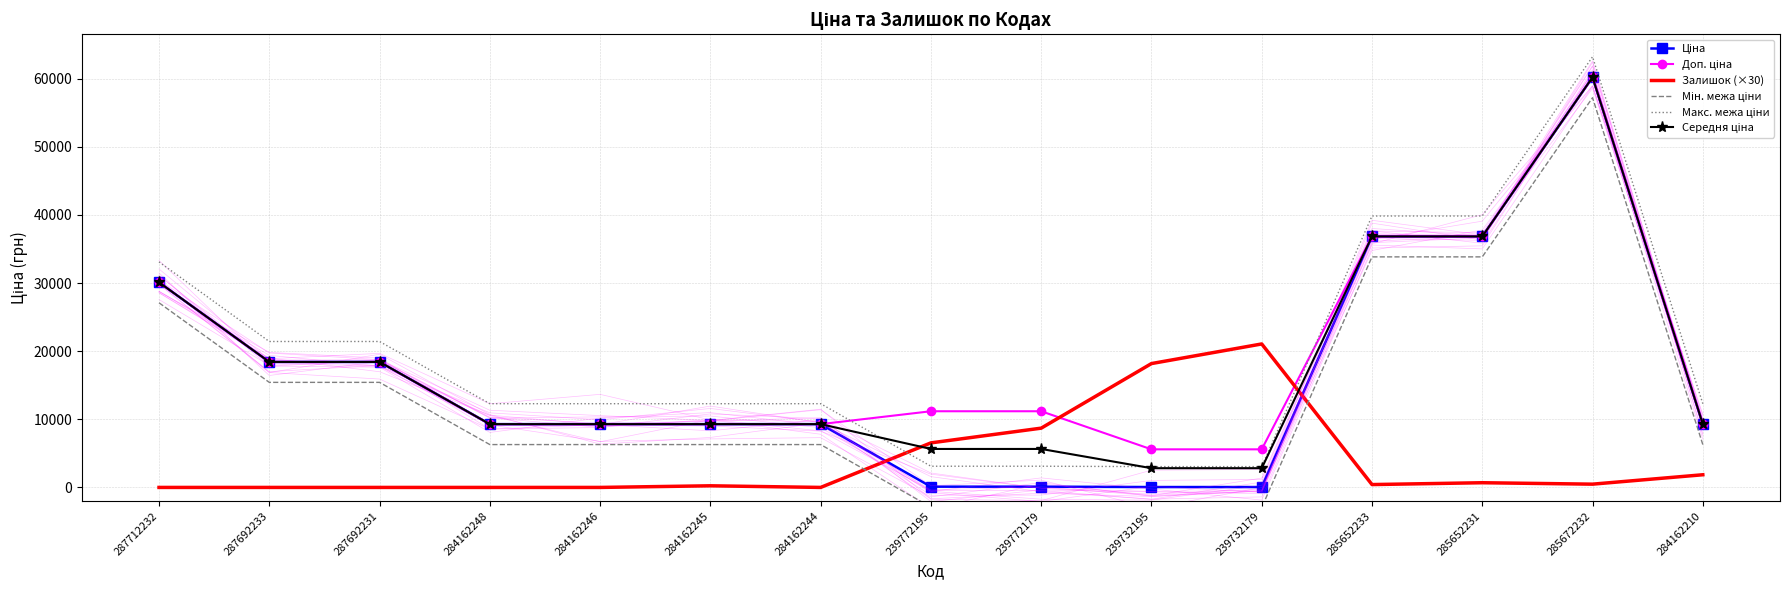

What is the sum of all Середня ціна values?

264226.7